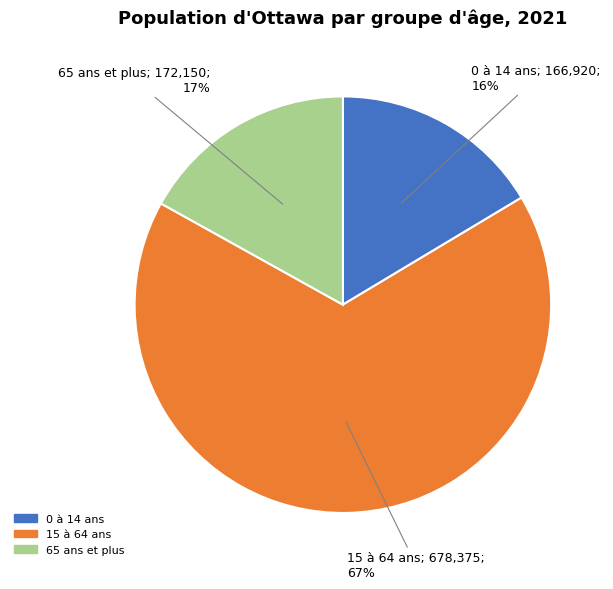

Is it true that 65 ans et plus is 17% of the pie?

True